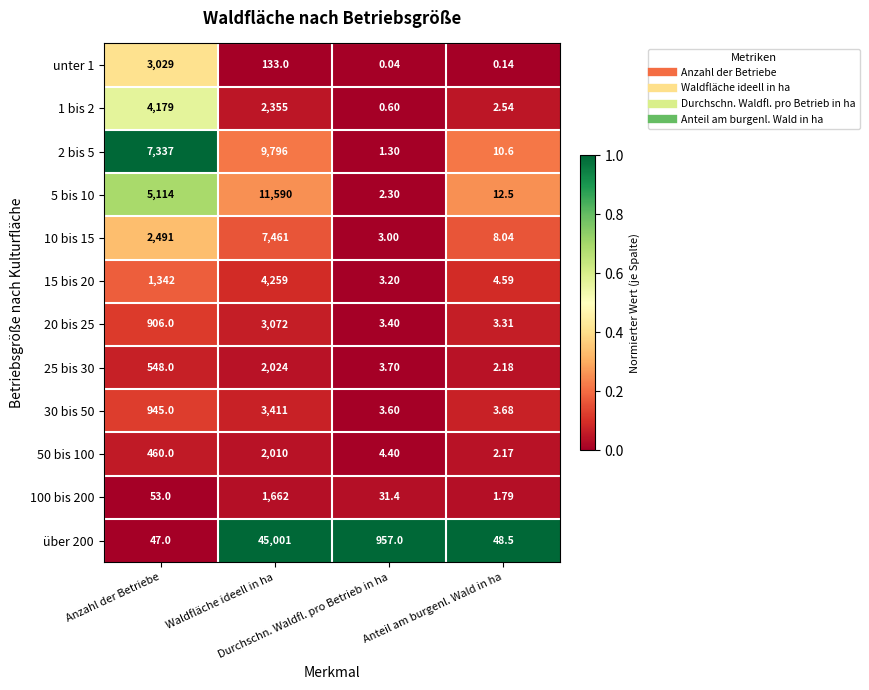

List the series in order of their peak value, lowest first.

100 bis 200, 50 bis 100, 25 bis 30, unter 1, 20 bis 25, 30 bis 50, 1 bis 2, 15 bis 20, 10 bis 15, 2 bis 5, 5 bis 10, über 200